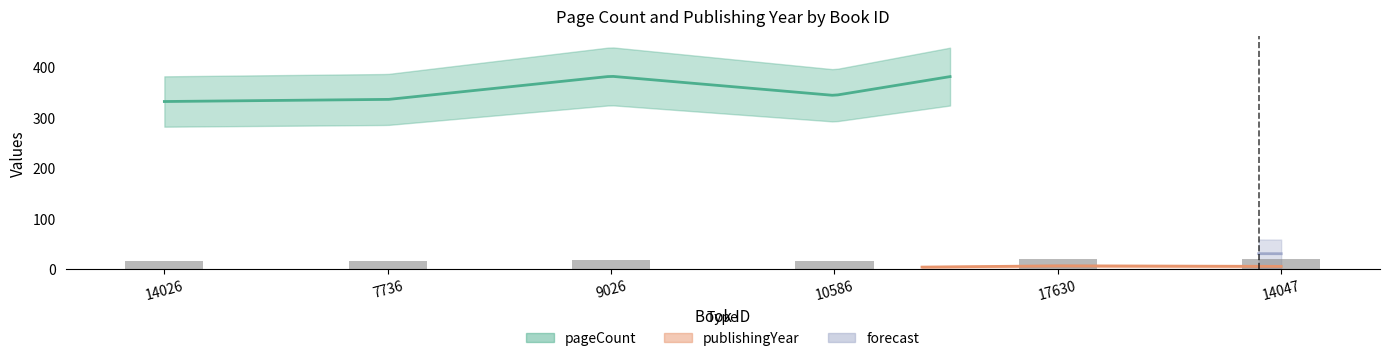

Which category has the highest value across all series?

17630